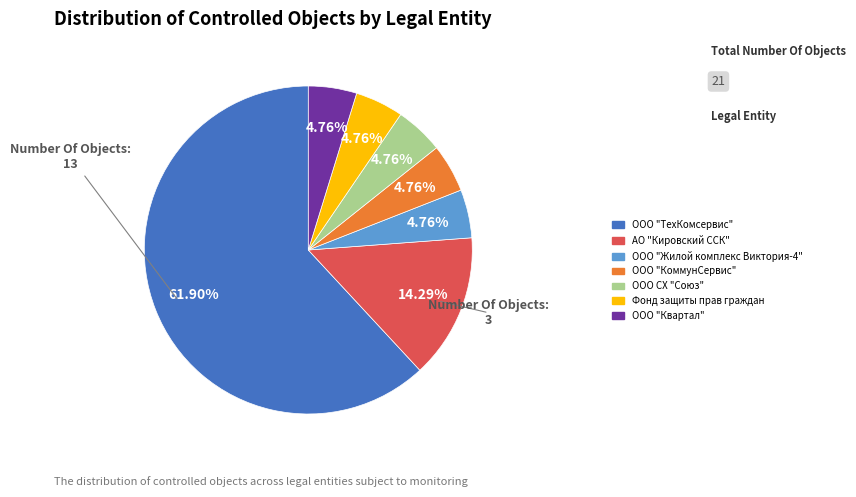

To the nearest percent, what is the difference between the largest and smallest slice percentages?

57%